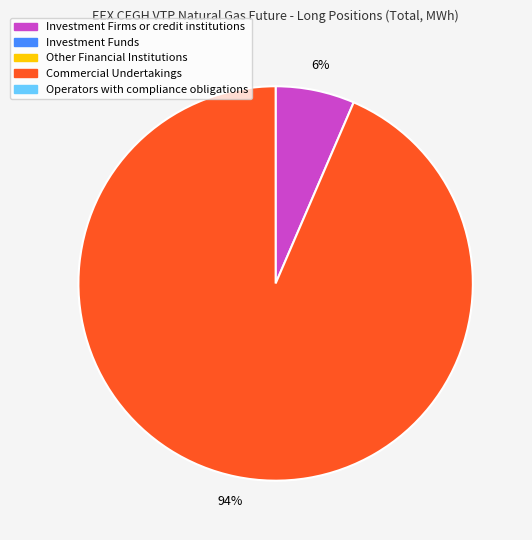

Count the number of slices in the pie.

2